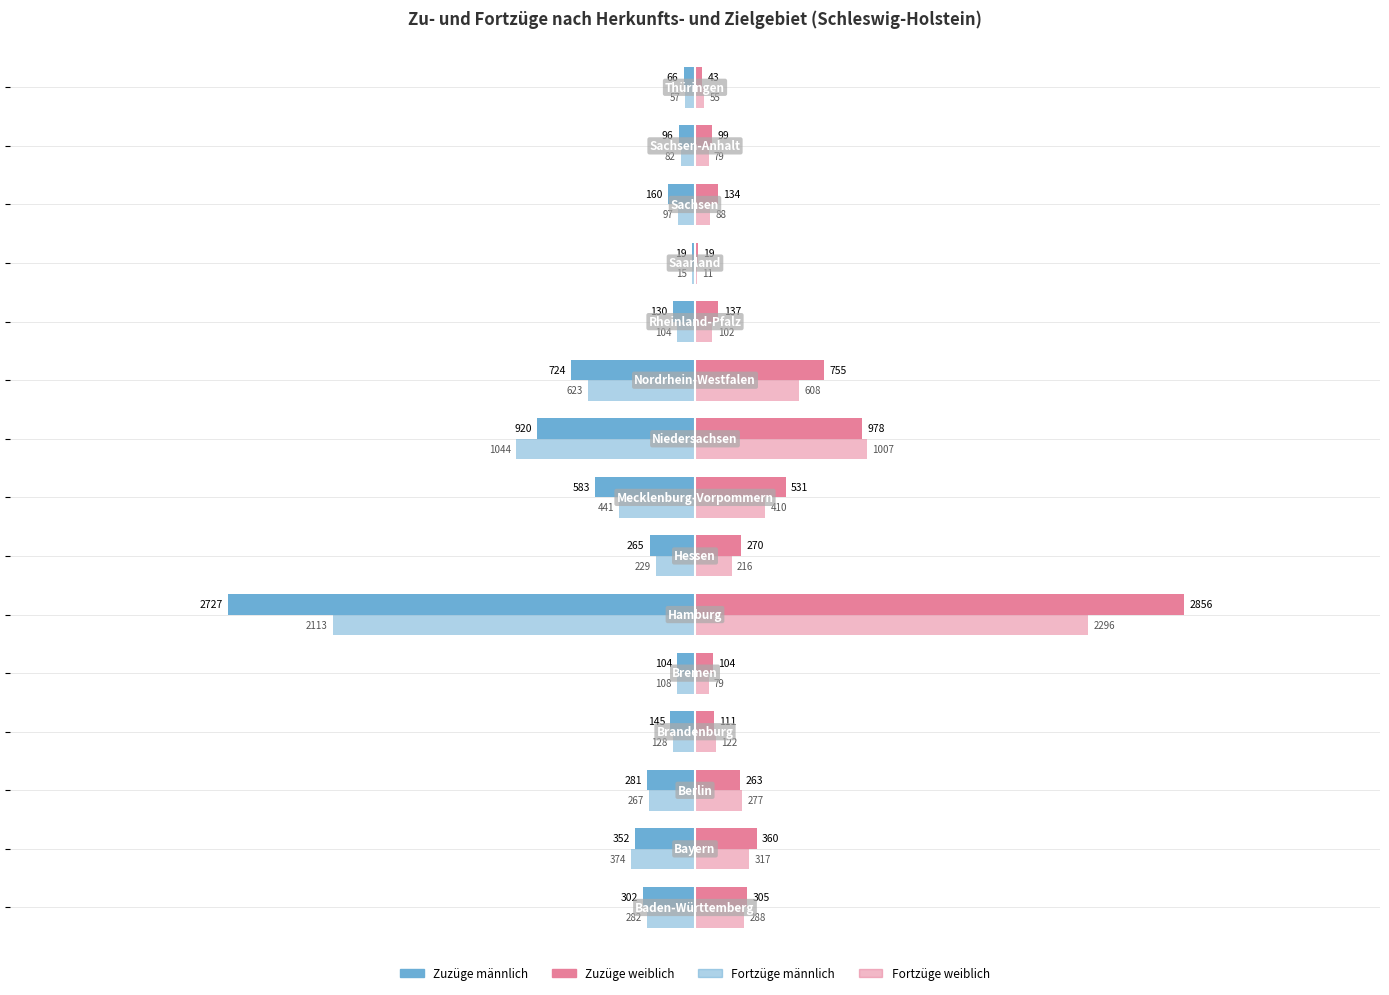

How many distinct data groups are displayed?

4